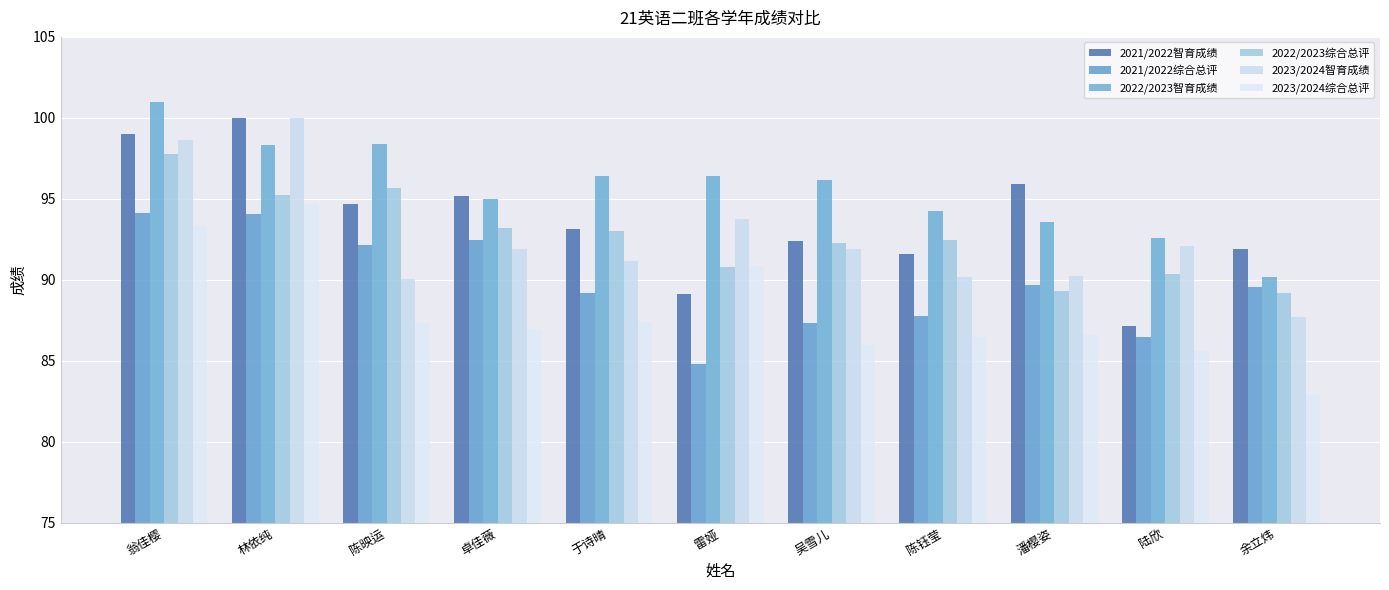

What is the spread (max minus min) of values at 陆欣?

7.0